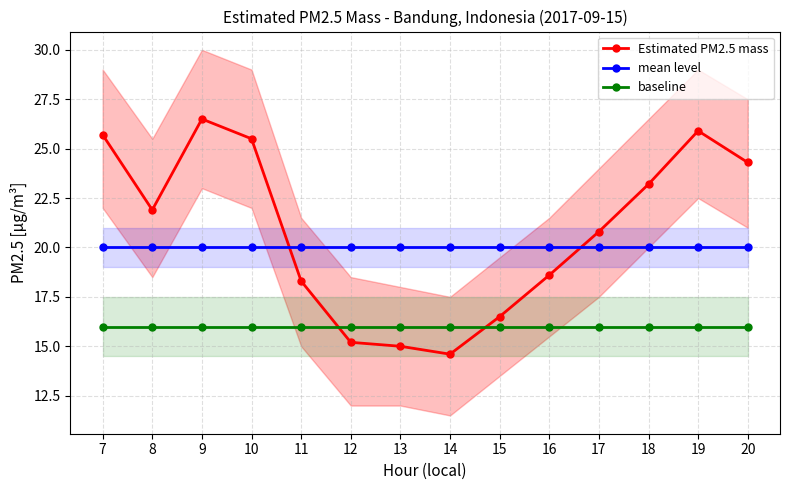

Is it true that mean level equals 20.0 at 20?

True